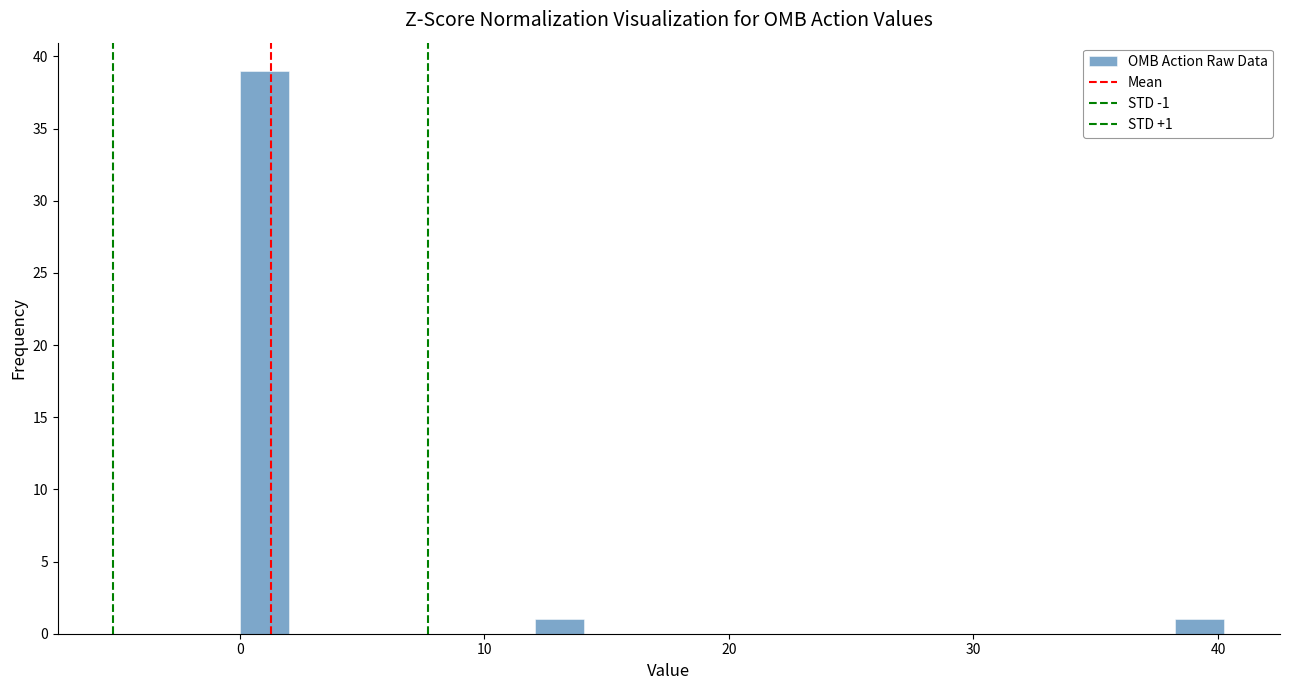

Around what value on the x-axis is the tallest bar? Give the approximate position of its centre, as read against the axis.

1